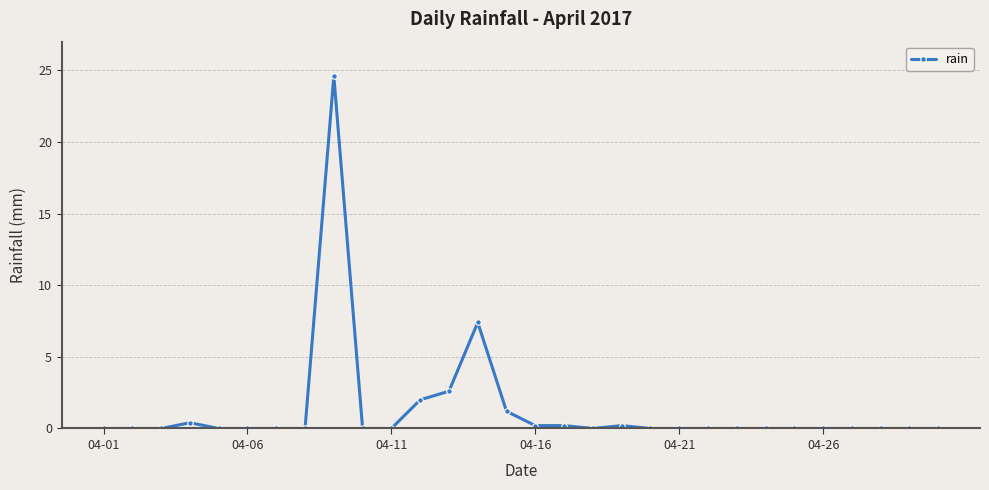

What is the maximum value shown in the chart?

24.6